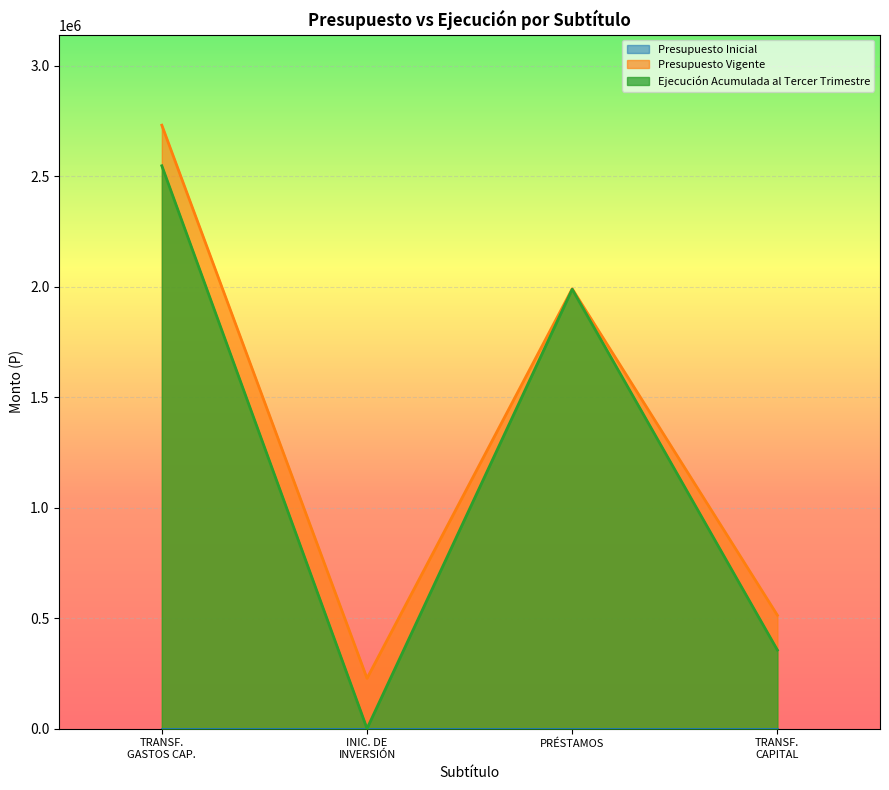

List the labels in order of Ejecución Acumulada al Tercer Trimestre value, smallest first.

INIC. DE
INVERSIÓN, TRANSF.
CAPITAL, PRÉSTAMOS, TRANSF.
GASTOS CAP.